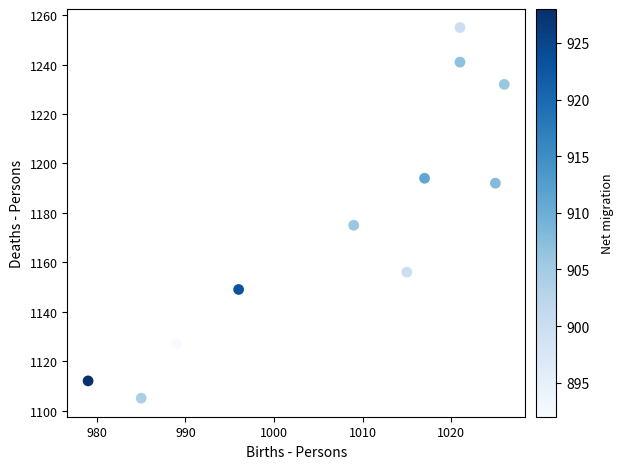

What is the range of Y values (max minus min)?

150.0